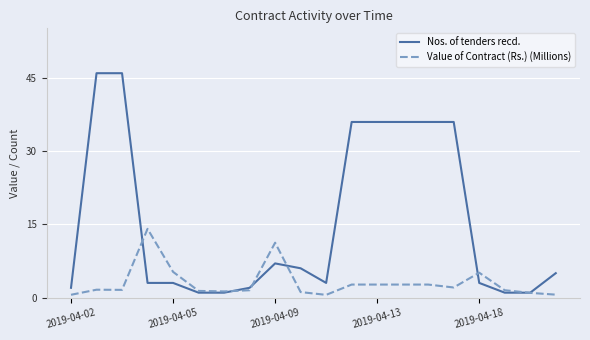

Which series has the largest total across all categories?

Nos. of tenders recd.